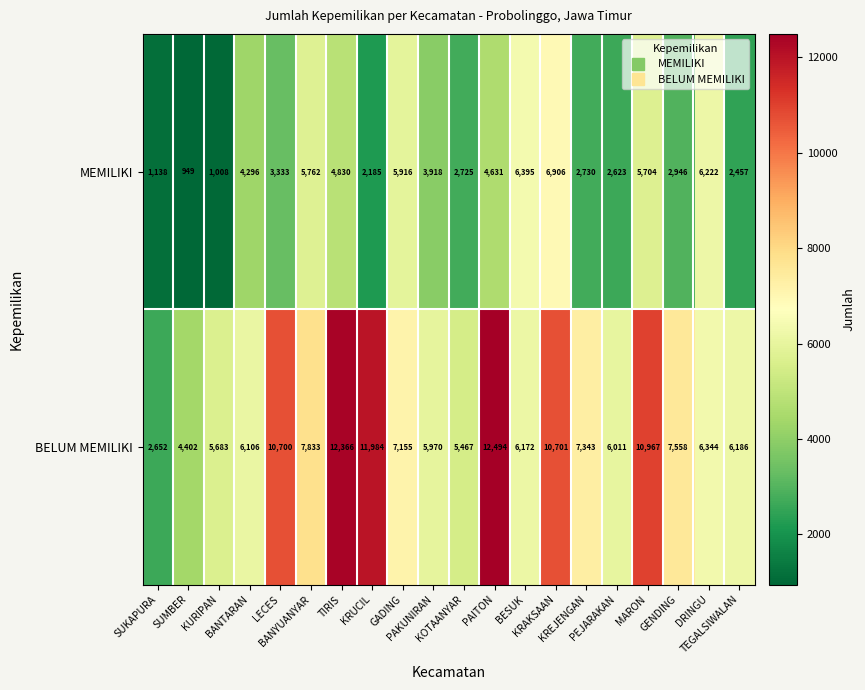

What is the difference between the second highest and minimum values in the BELUM MEMILIKI series?

9714